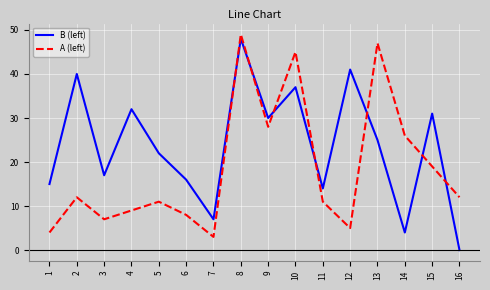

Which series changed the most between 14 and 16?

A (left)